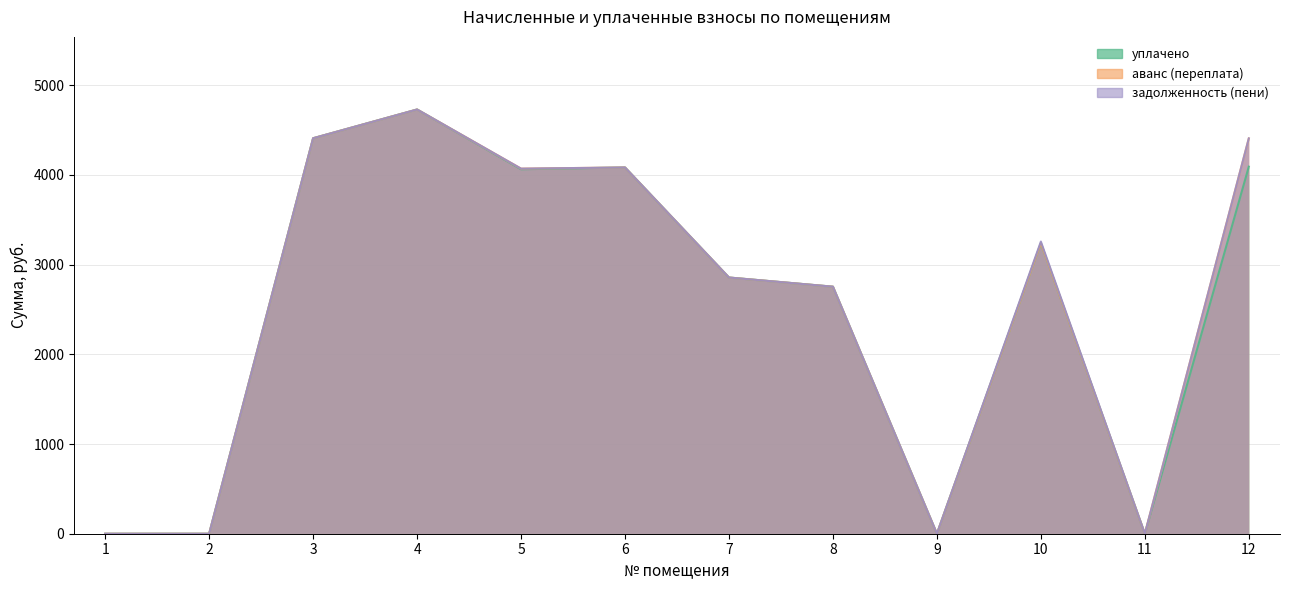

Reading left to right, what are all the values shown in this chart?

уплачено: 1=0.0	2=0.0	3=4409.6	4=4730.3	5=4064.0	6=4083.8	7=2856.7	8=2754.4	9=0.0	10=3239.9	11=0.0	12=4092.7
аванс (переплата): 1=0.0	2=0.0	3=0.0	4=0.0	5=6.8	6=0.0	7=0.0	8=0.0	9=0.0	10=0.0	11=0.0	12=314.8
задолженность (пени): 1=0.0	2=0.0	3=0.0	4=0.0	5=0.0	6=0.0	7=0.0	8=0.0	9=0.0	10=17.8	11=0.0	12=0.0